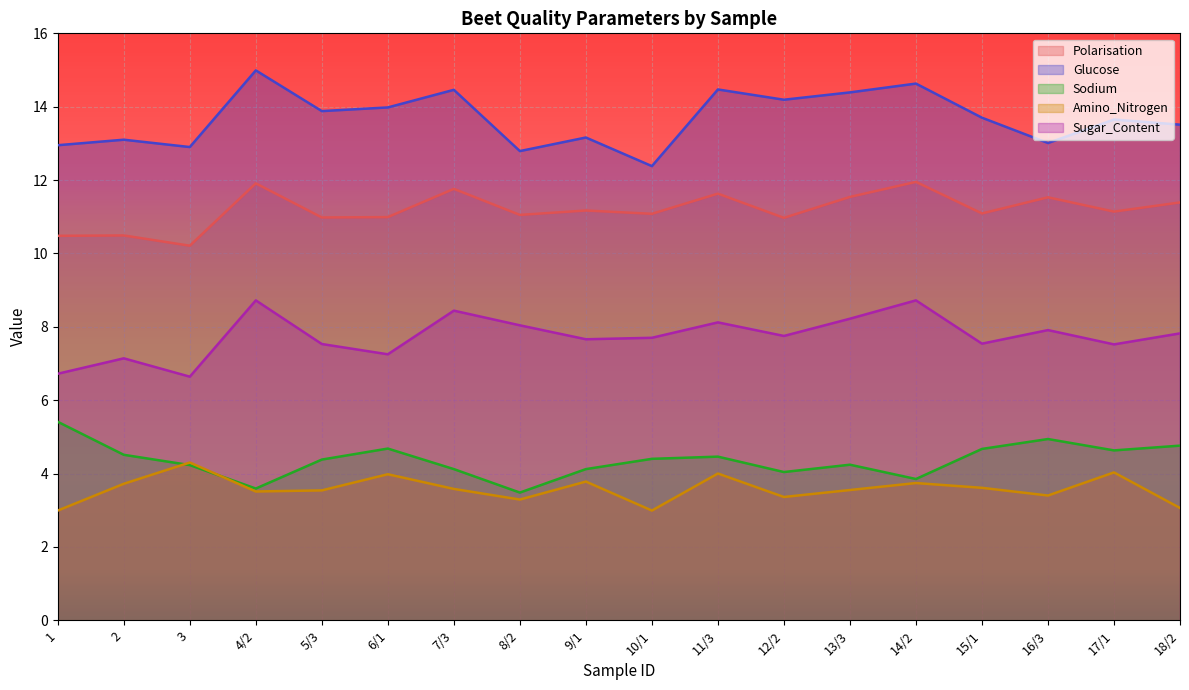

At how many categories does at least one series exceed 11?

18